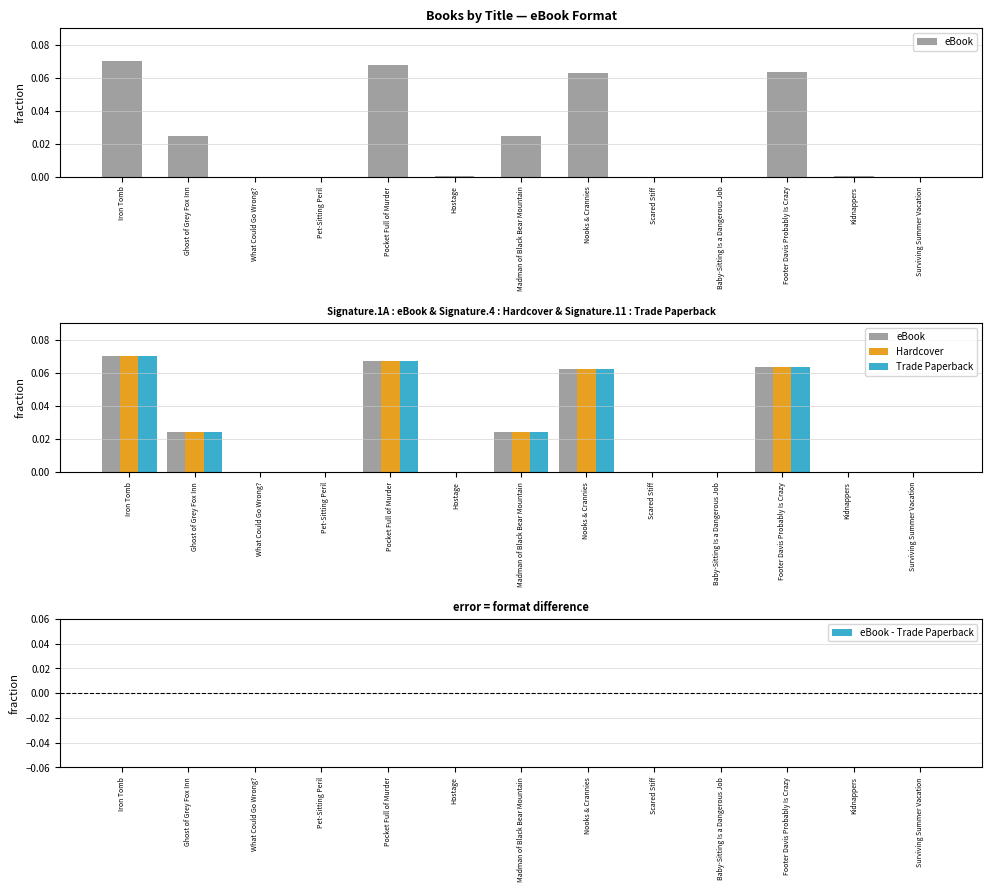

At which category is the sum across all series the highest?

Iron Tomb